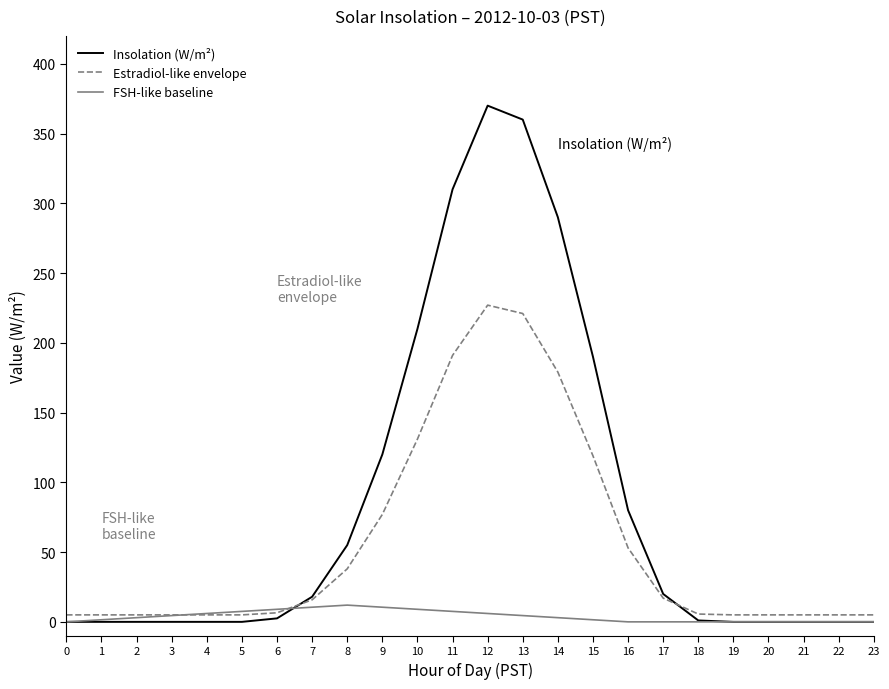

Rank the series at 10 from highest to lowest value.

Insolation (W/m²), Estradiol-like envelope, FSH-like baseline